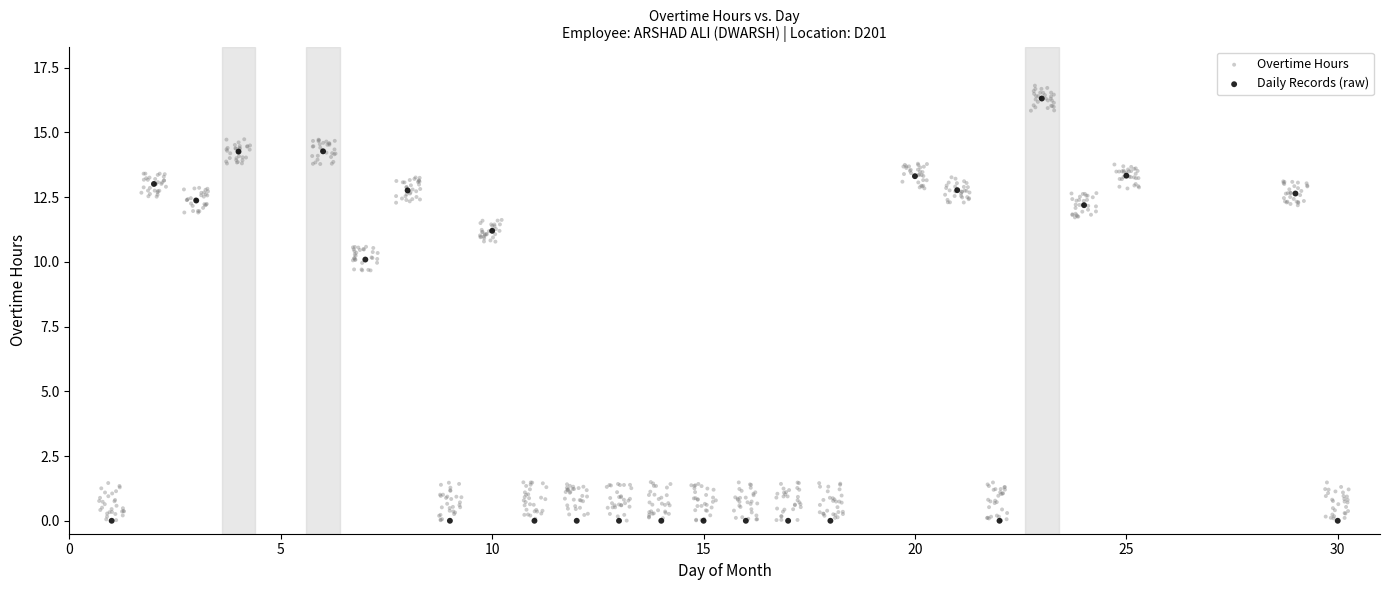

Which series has the largest Y range (max minus min)?

Overtime Hours